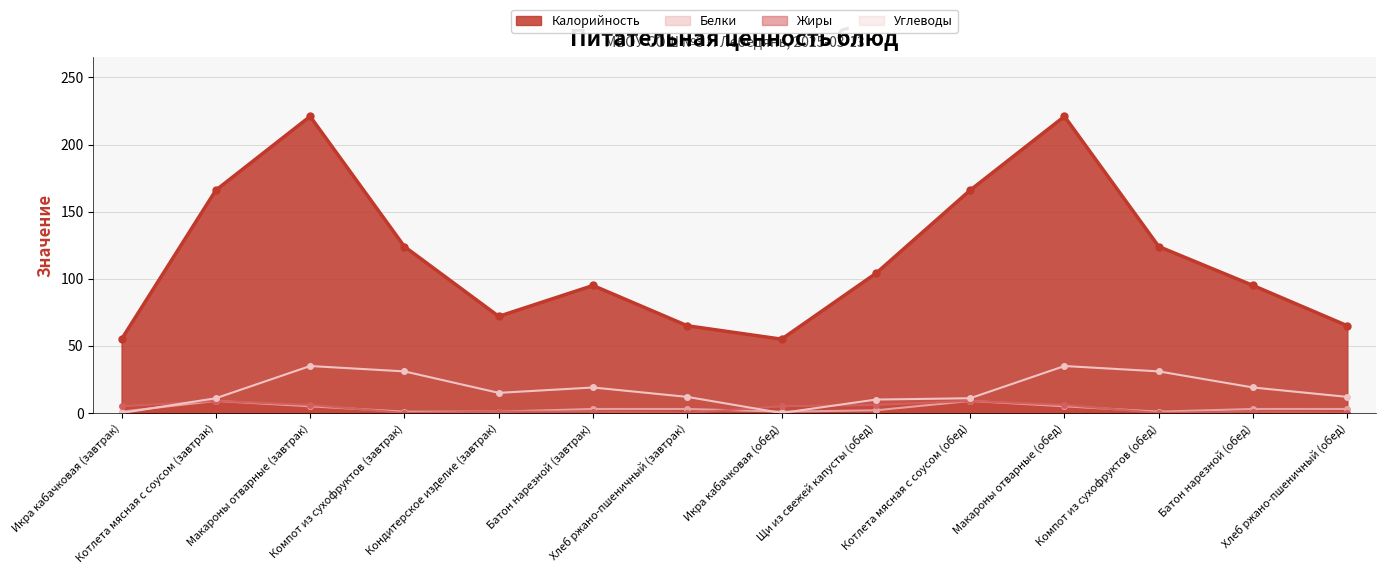

Which series has the largest total across all categories?

Калорийность